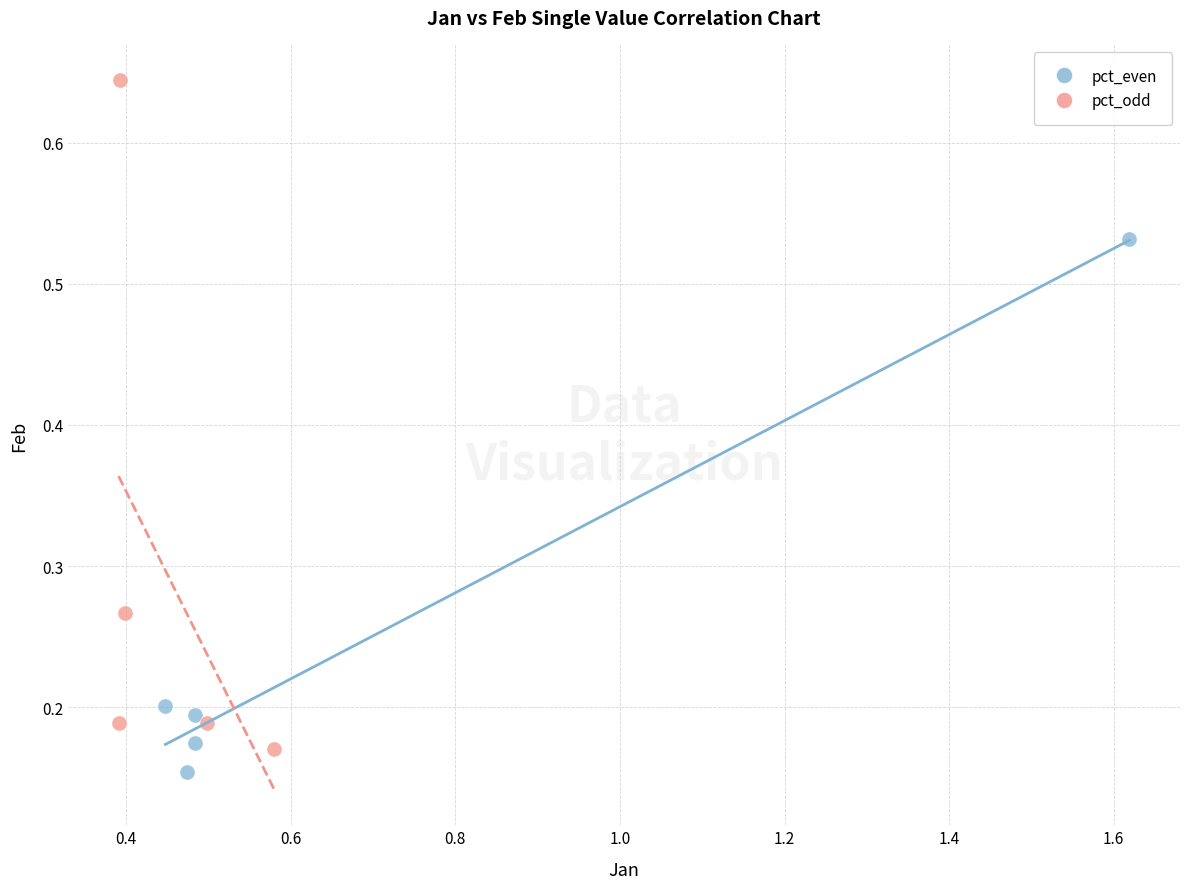

Which series reaches the maximum Y coordinate?

pct_odd